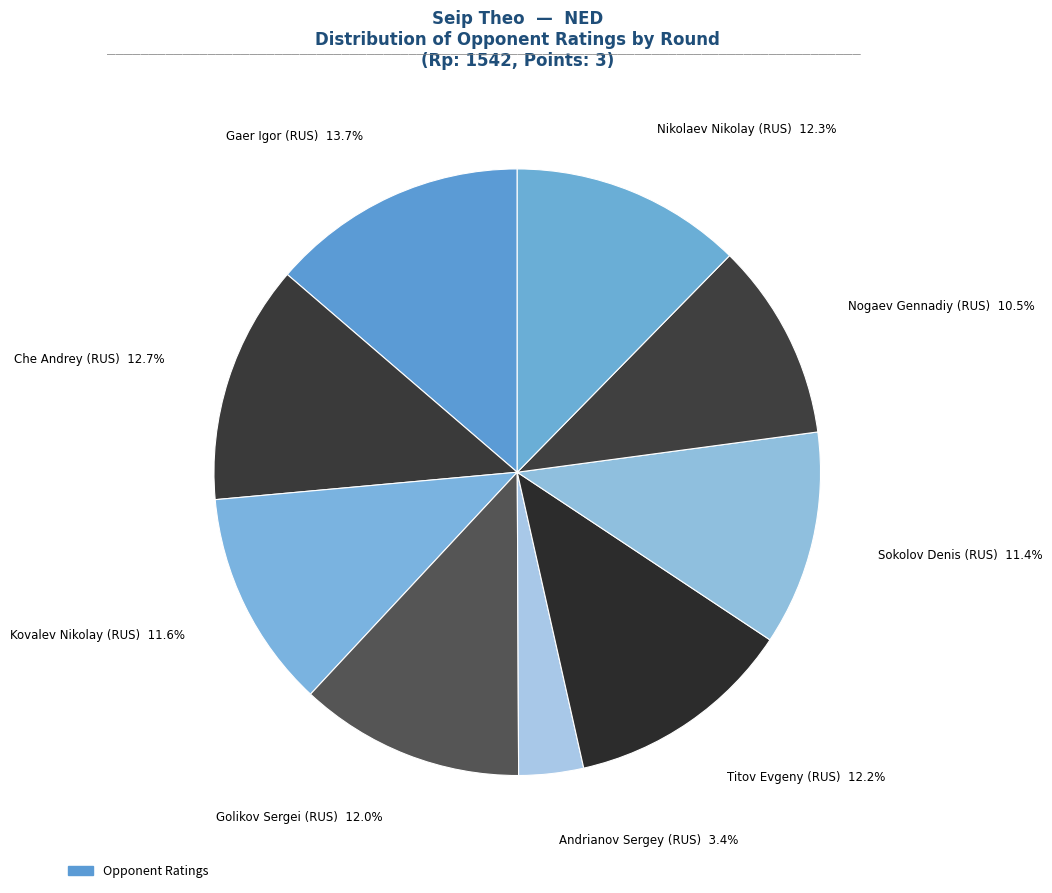

Which category has the biggest portion of the pie?

Gaer Igor (RUS)